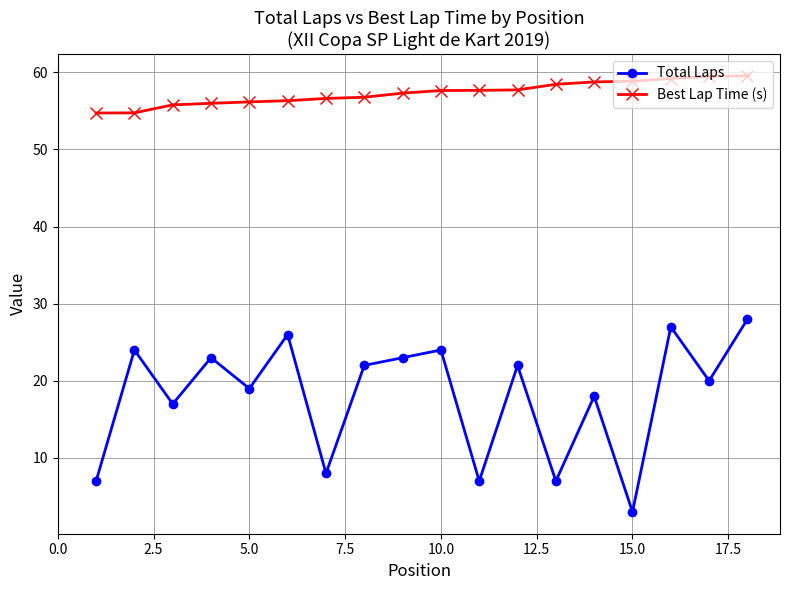

What is the lowest value of the Total Laps series?

3.0